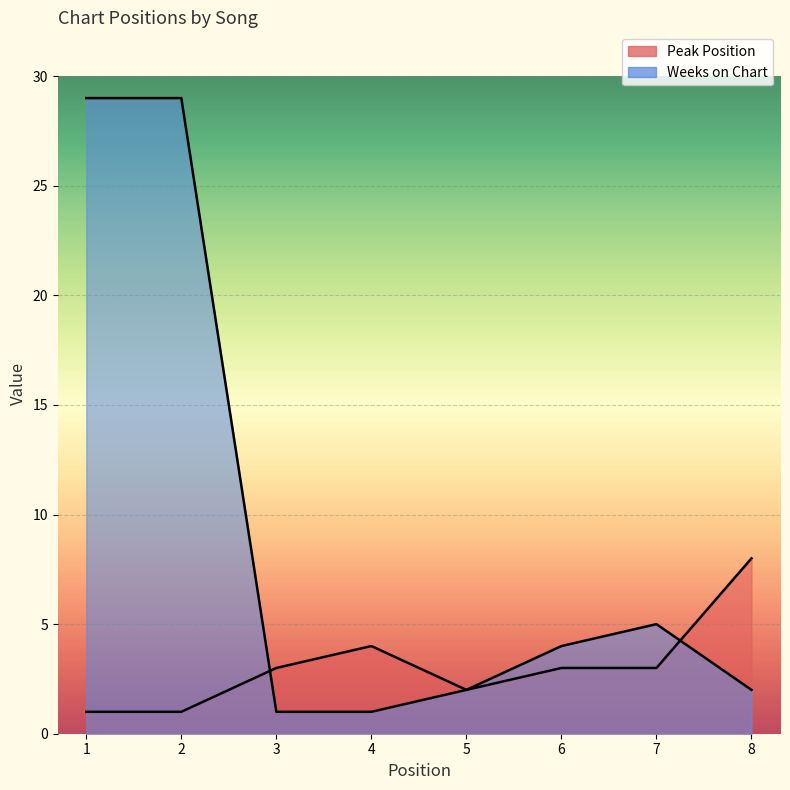

List the labels in order of Weeks on Chart value, largest first.

1, 2, 7, 6, 5, 8, 3, 4